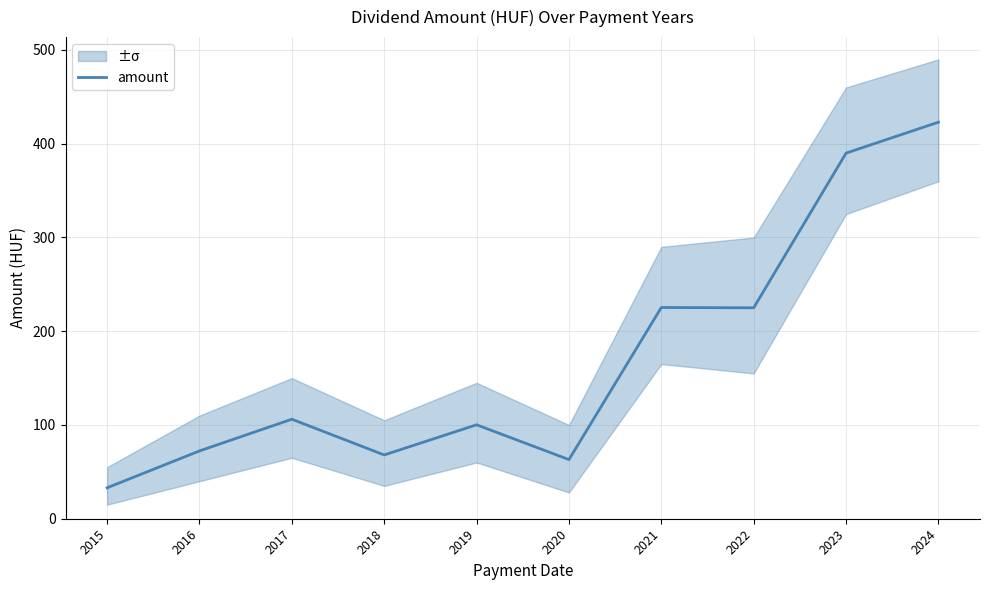

Which has a higher value, 2018 or 2023?

2023